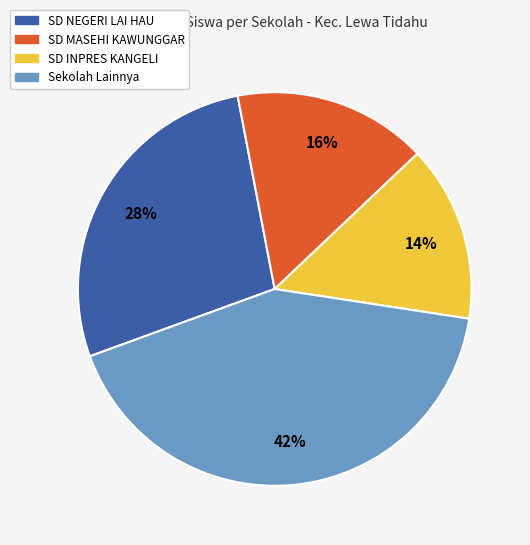

How many segments does this pie chart have?

4